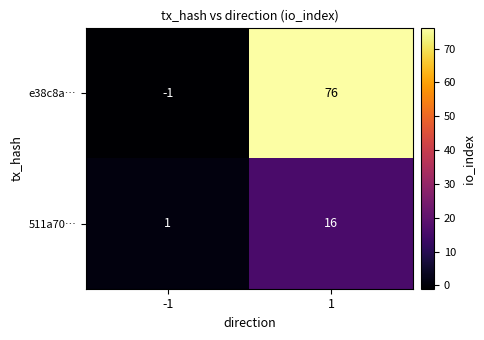

How many negative values does the e38c8a… series have?

1